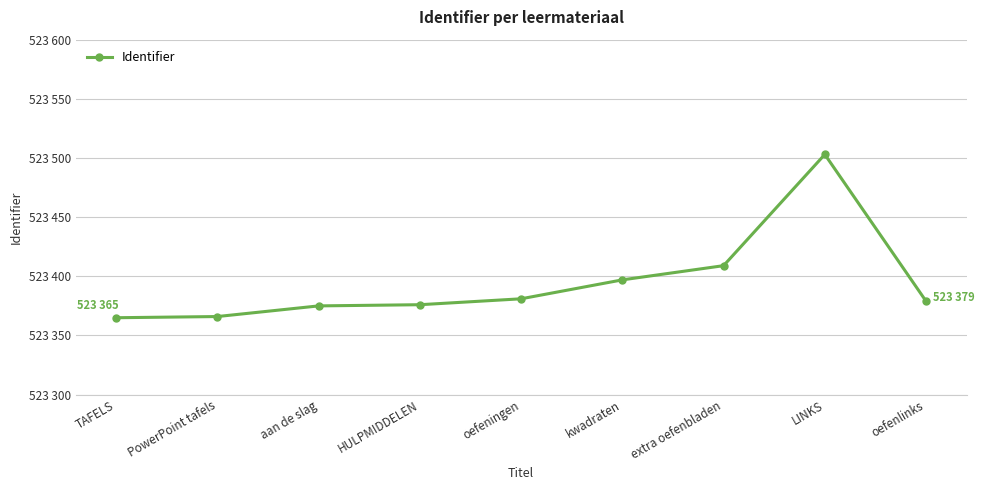

What is the difference between the second highest and second lowest values?

43